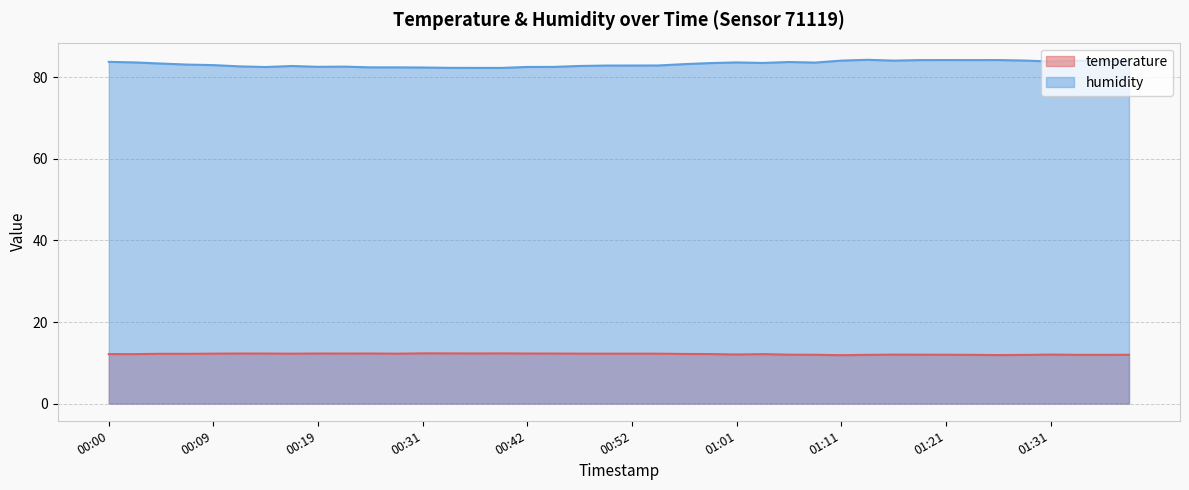

What is the difference between the highest and lowest values at 00:31?

70.1